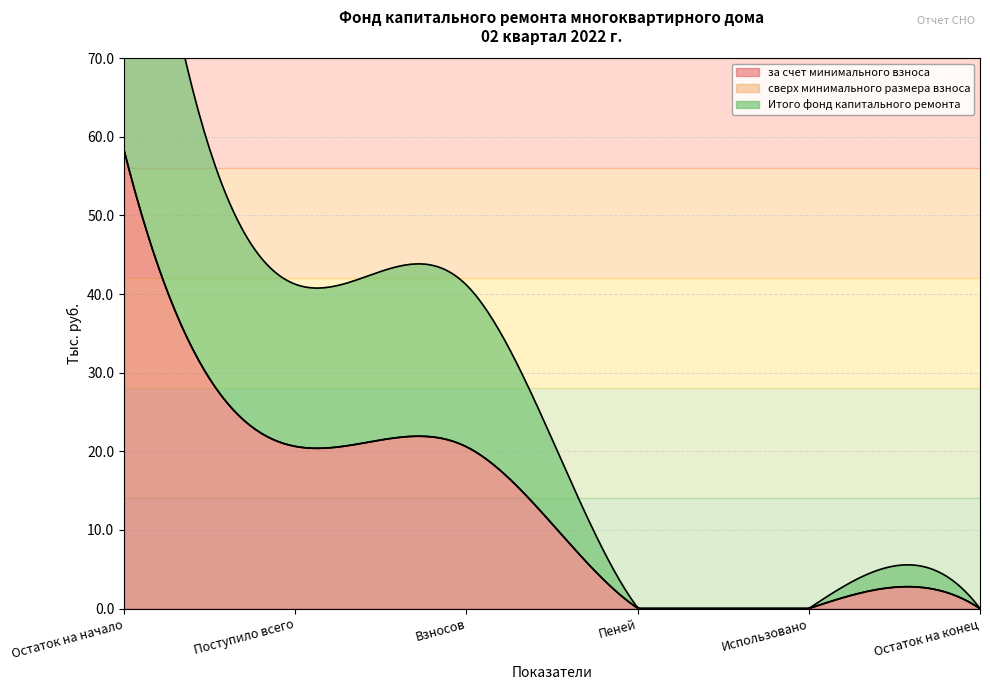

What are all the series names shown in the legend?

за счет минимального взноса, сверх минимального размера взноса, Итого фонд капитального ремонта